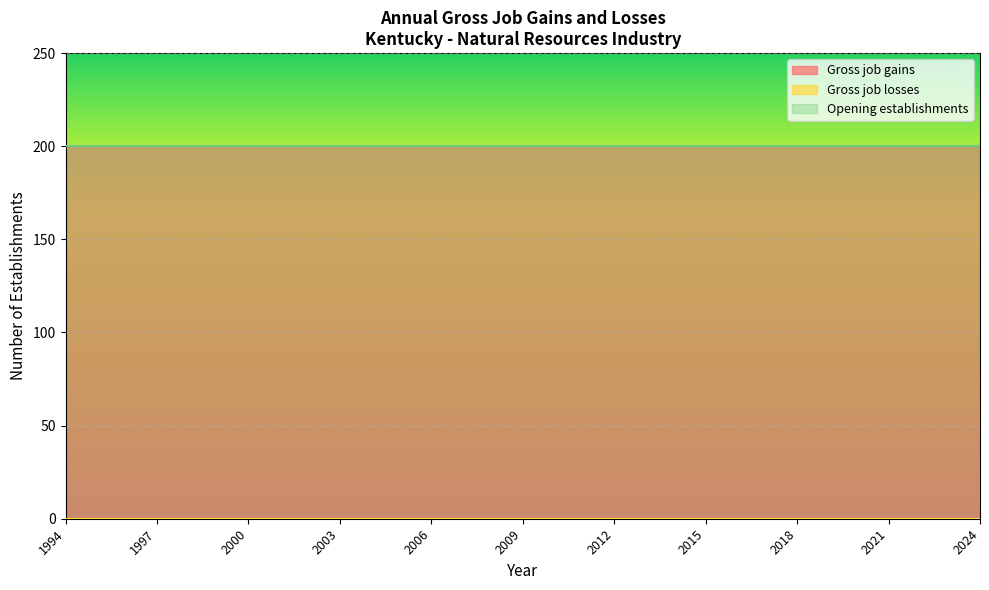

What is the value of the Opening establishments point at the 12th from the left?

200